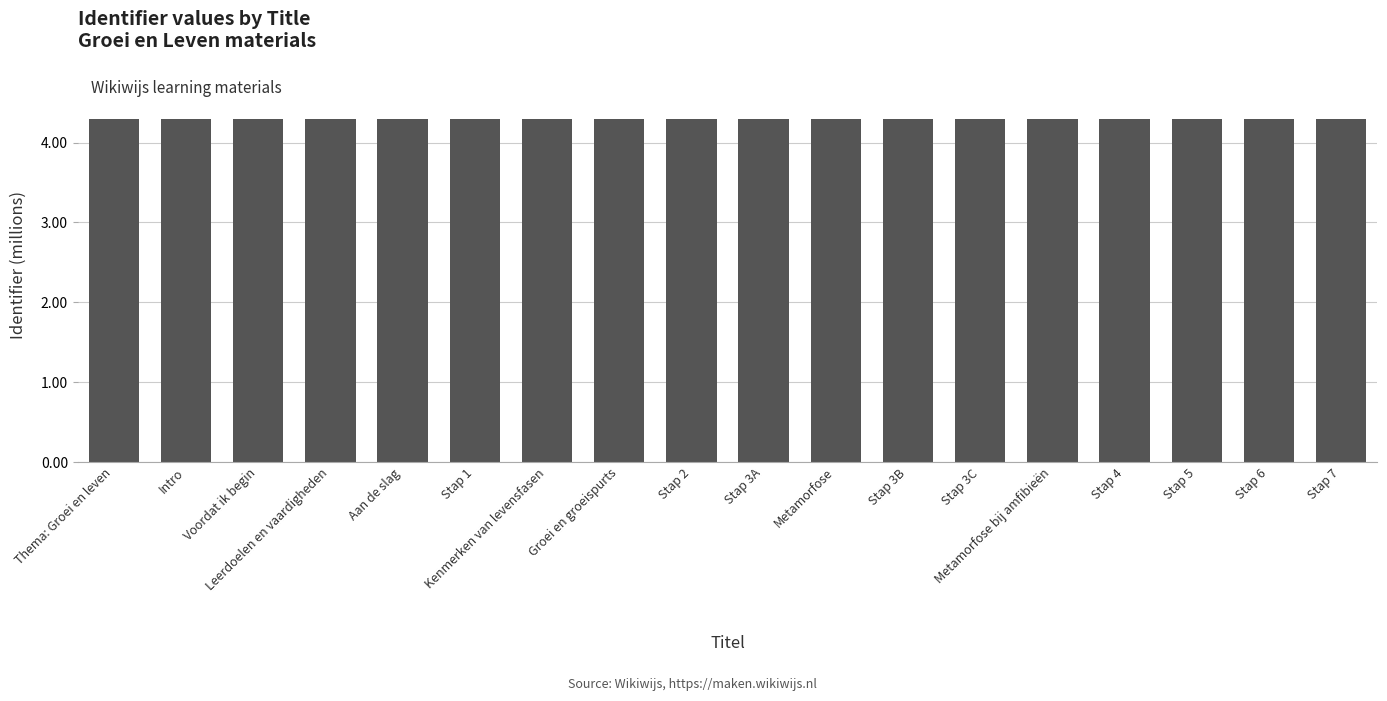

How many values are between 4 and 5?

18